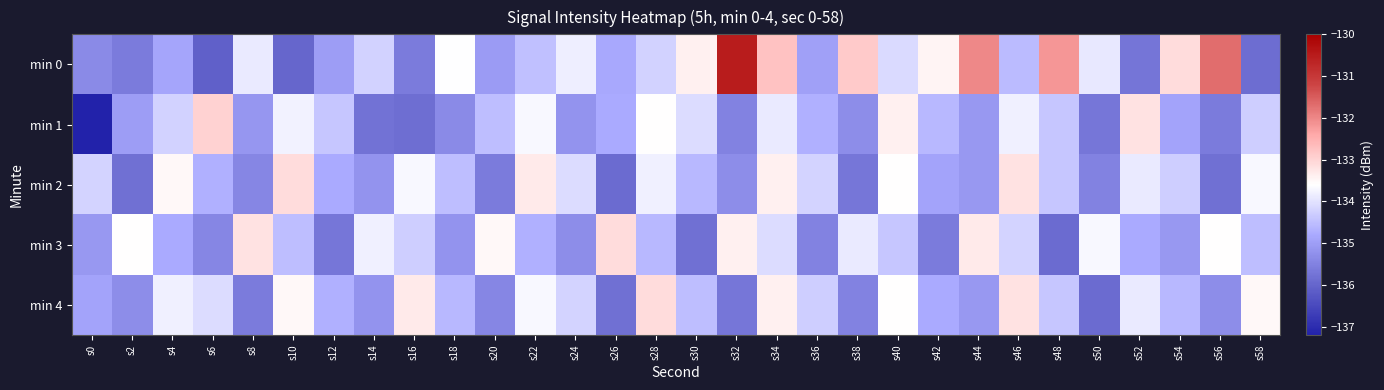

Rank the series at s52 from lowest to highest value.

min 0, min 3, min 2, min 4, min 1